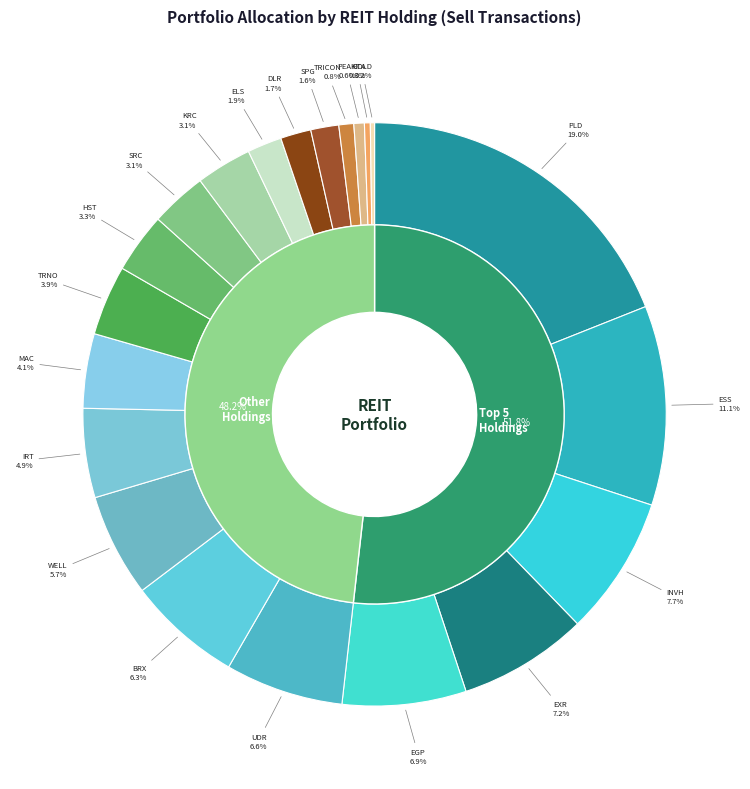

Which slice is the smallest?

COLD